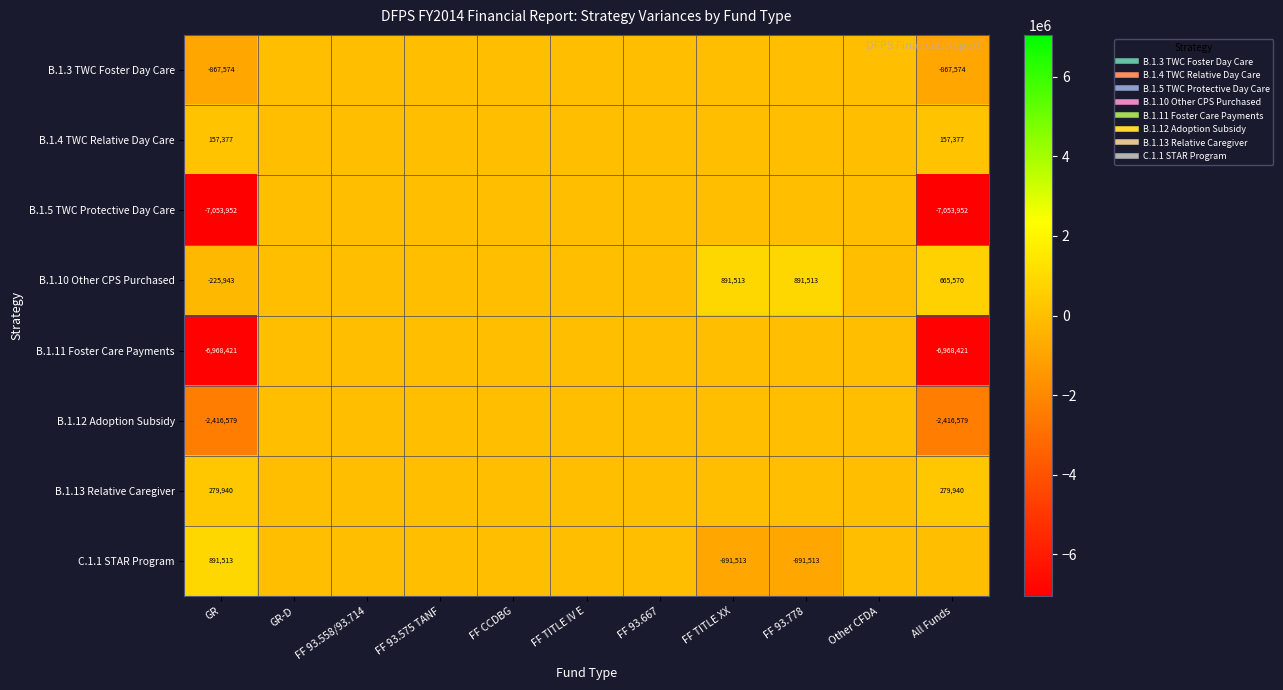

What is the minimum value shown in the chart?

-7053952